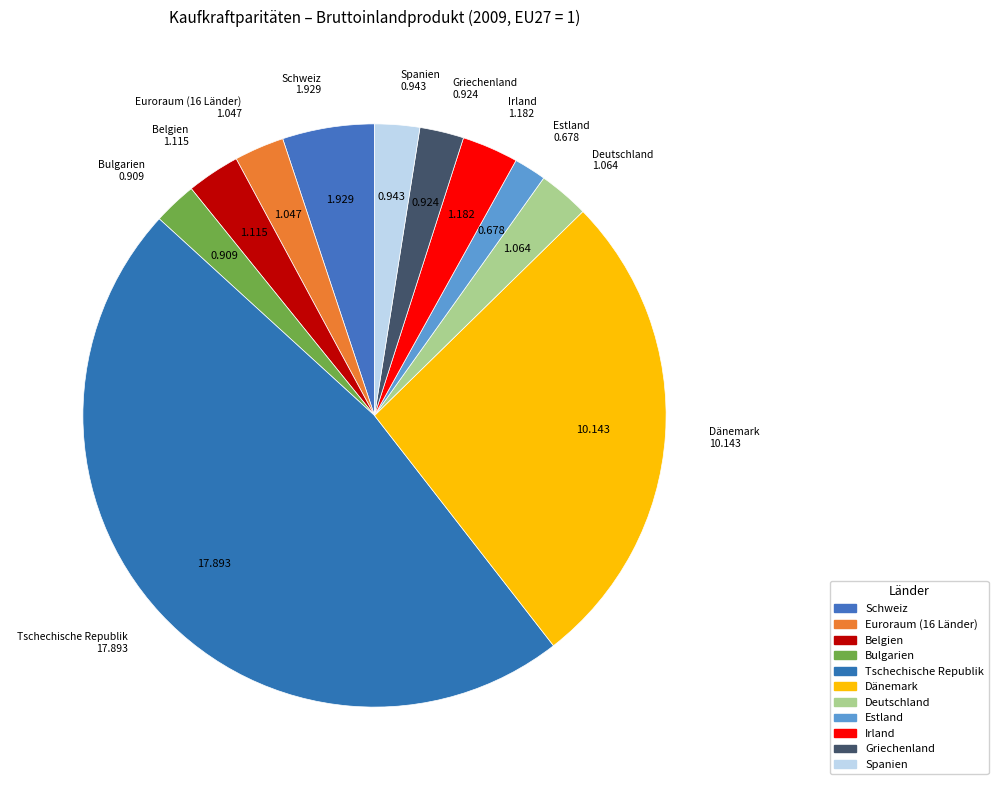

Does Euroraum (16 Länder) account for over 50% of the chart?

No